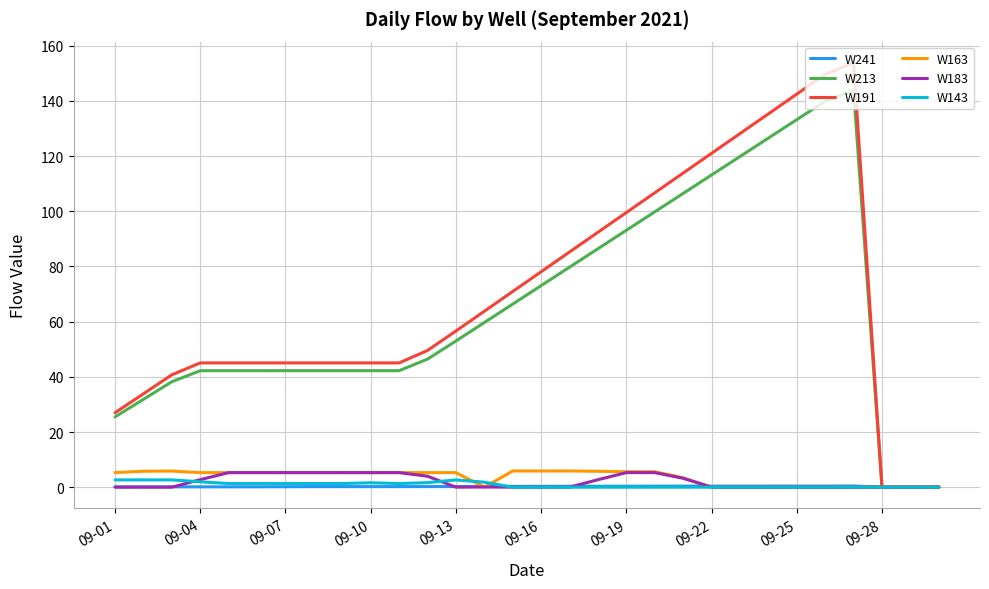

What is the value of the W183 point at the 4th from the left?

2.7